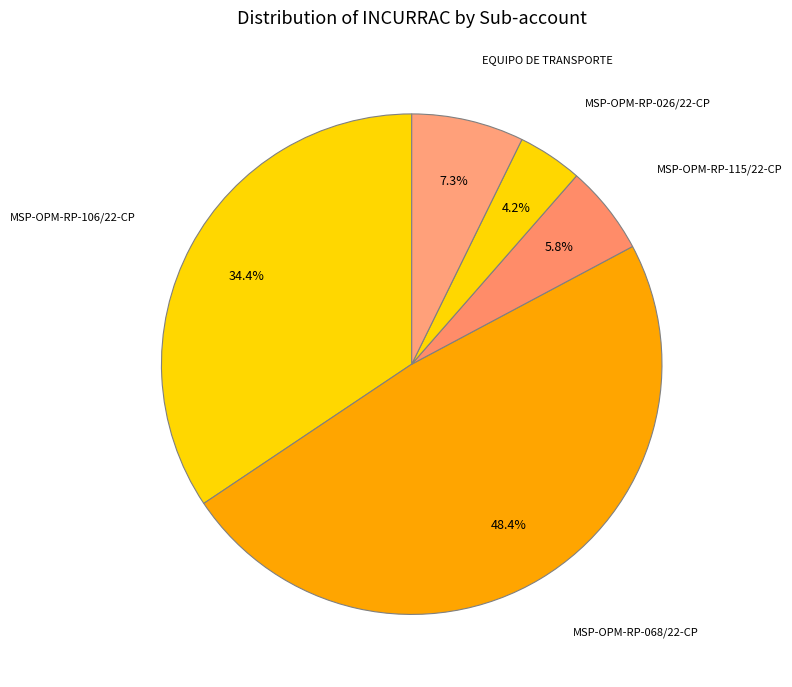

Count the number of slices in the pie.

5